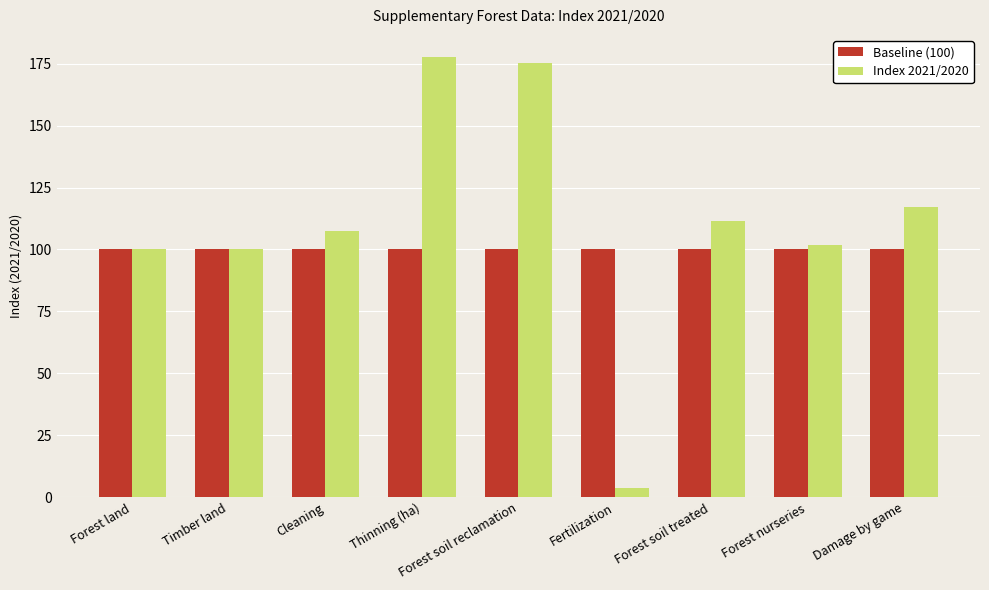

Which series changed the most between Forest land and Forest soil reclamation?

Index 2021/2020